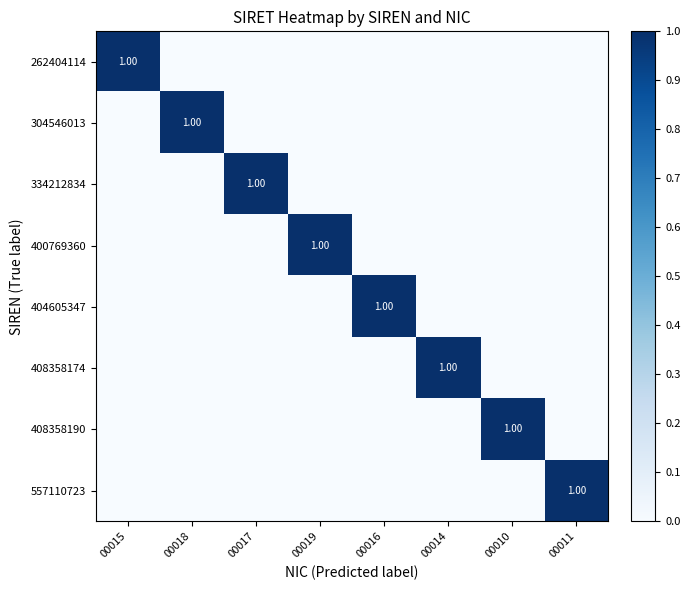

At how many categories does at least one series exceed 0?

8